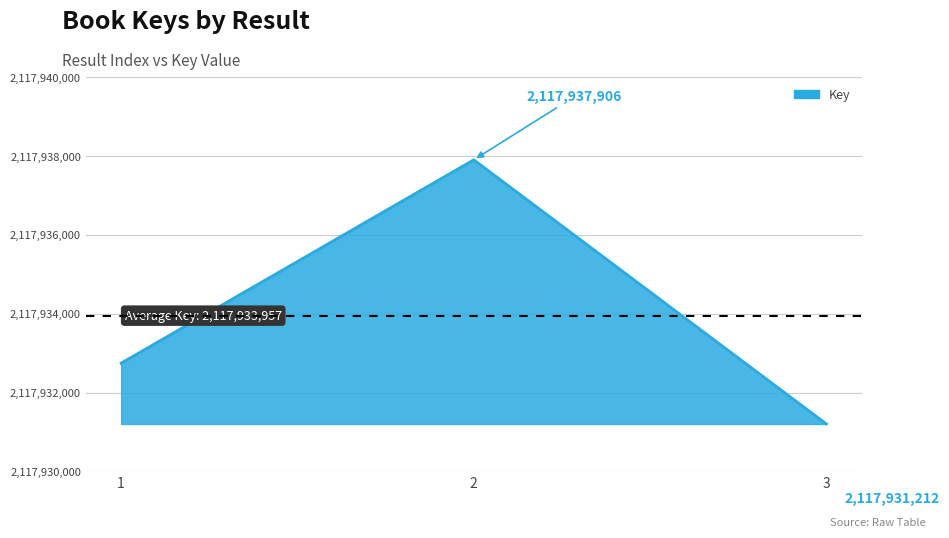

The chart shows a value of 3511058022 at 2. True or false?

False